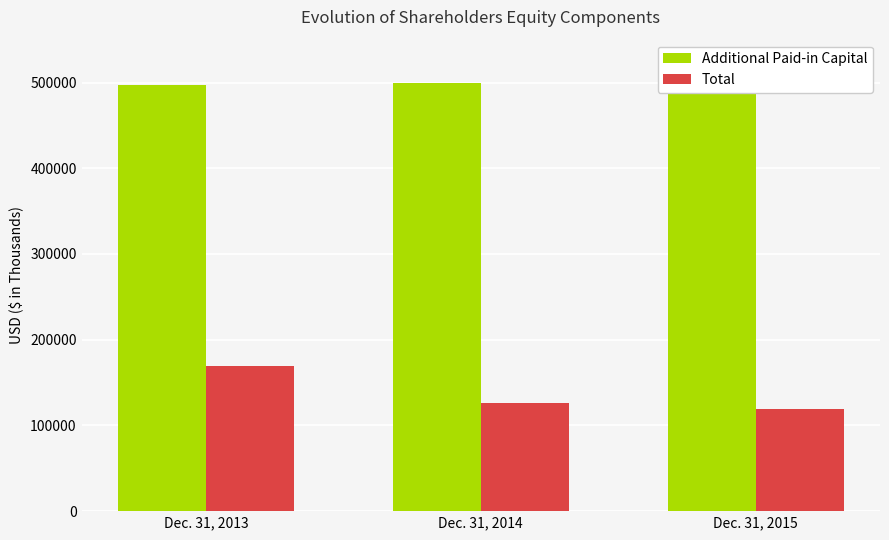

List the series in order of their peak value, lowest first.

Total, Additional Paid-in Capital